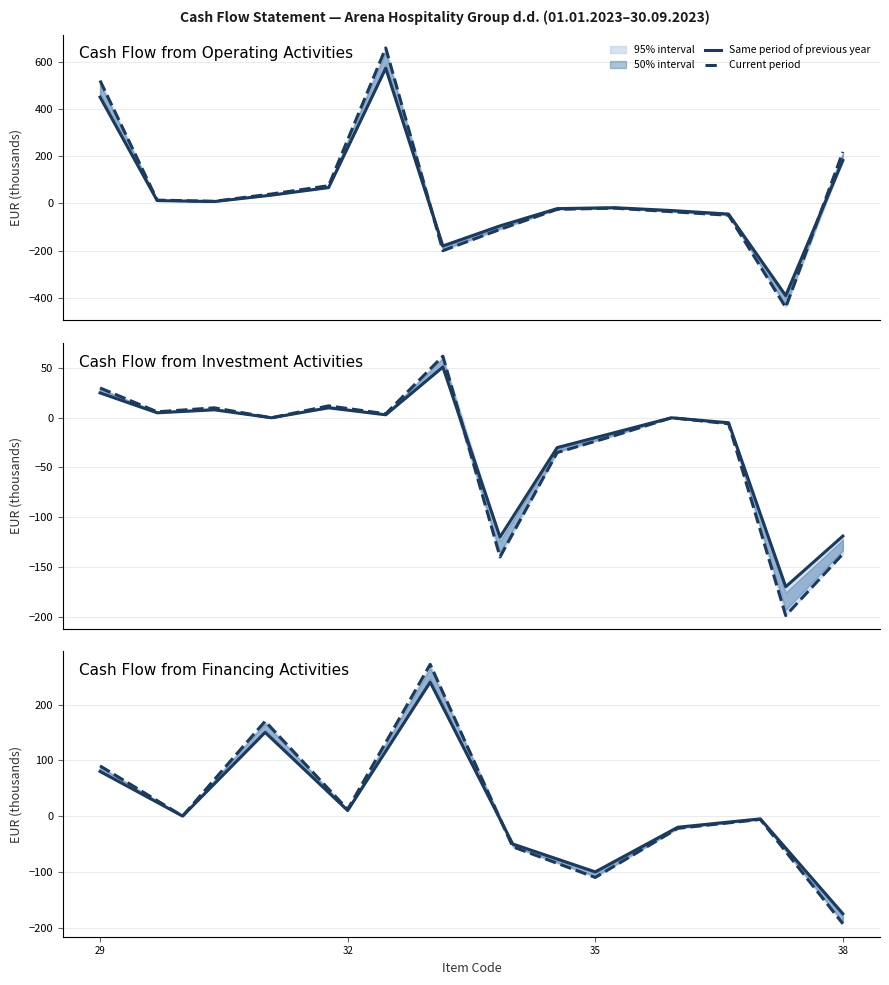

What is the average value of the Current period series?

16